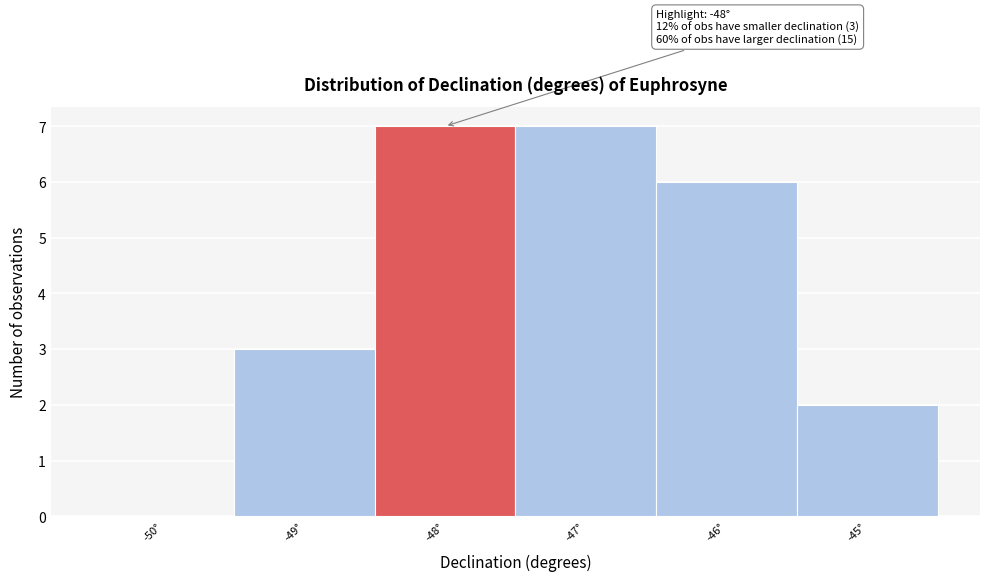

Reading right to left, list all the values displayed in this chart.

-45°=2	-46°=6	-47°=7	-48°=7	-49°=3	-50°=0